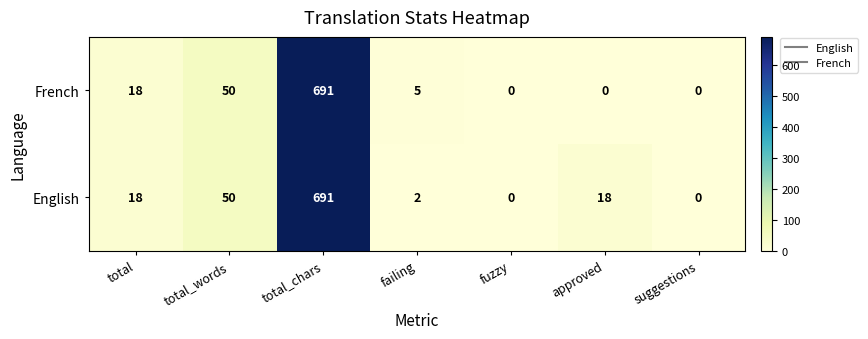

At which label does English reach its peak?

total_chars